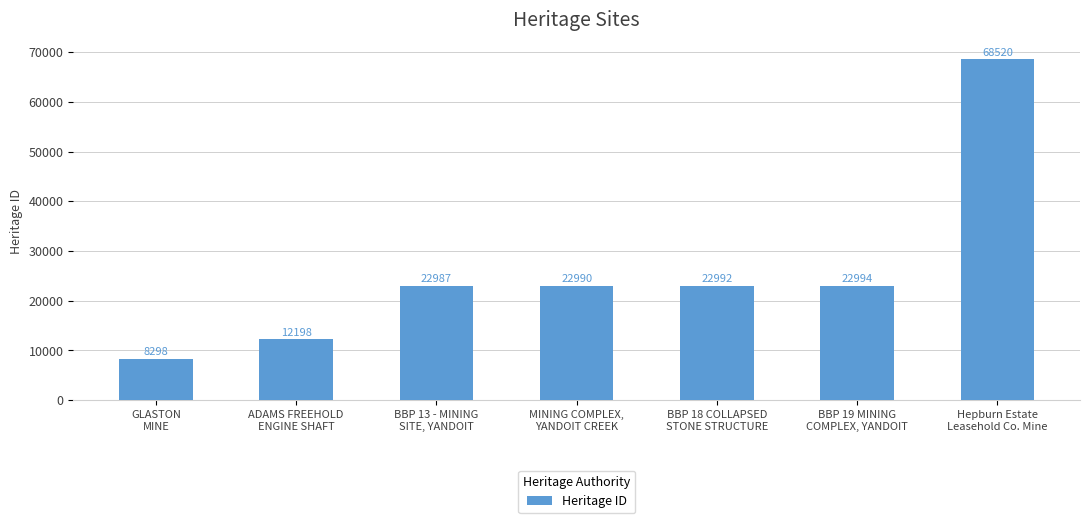

List the labels in order of value, smallest first.

GLASTON
MINE, ADAMS FREEHOLD
ENGINE SHAFT, BBP 13 - MINING
SITE, YANDOIT, MINING COMPLEX,
YANDOIT CREEK, BBP 18 COLLAPSED
STONE STRUCTURE, BBP 19 MINING
COMPLEX, YANDOIT, Hepburn Estate
Leasehold Co. Mine